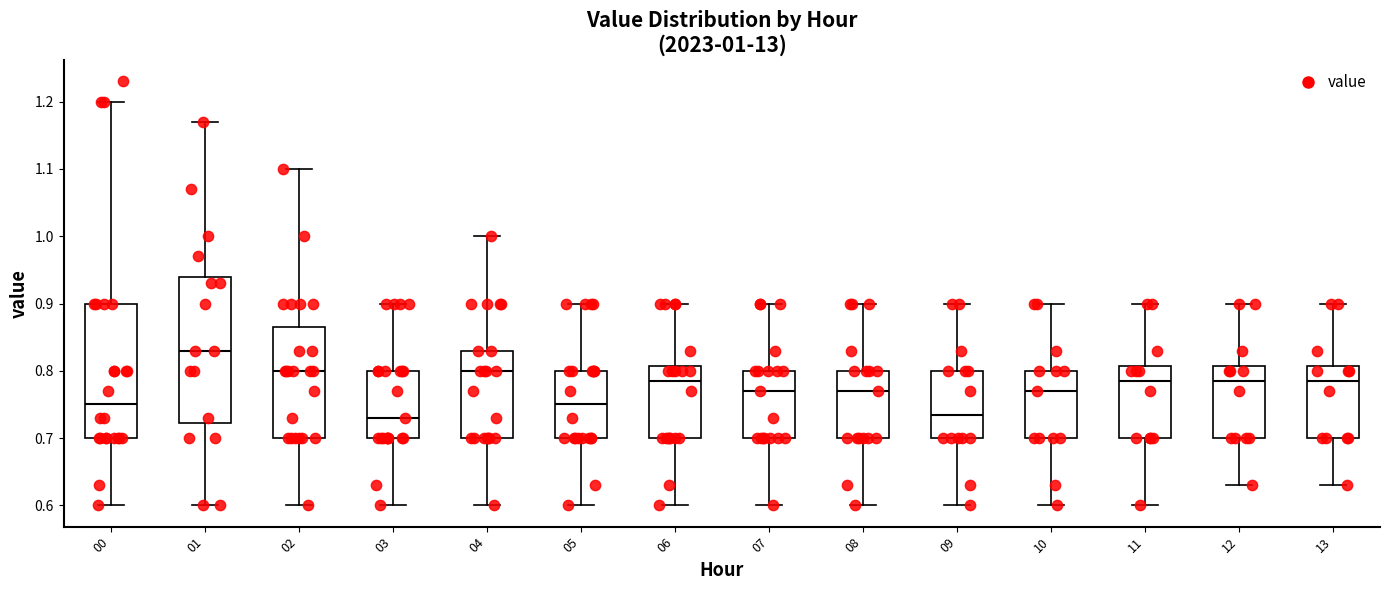

Which box is the tallest, from its lower edge to its upper edge?

01